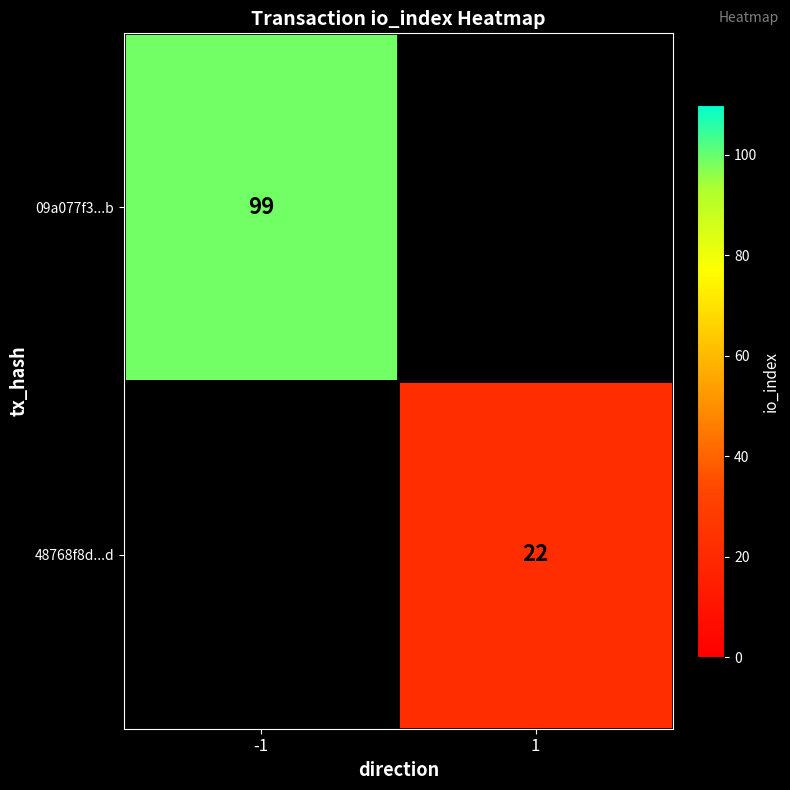

True or false: 48768f8d...d has a value of 36 at 1.

False